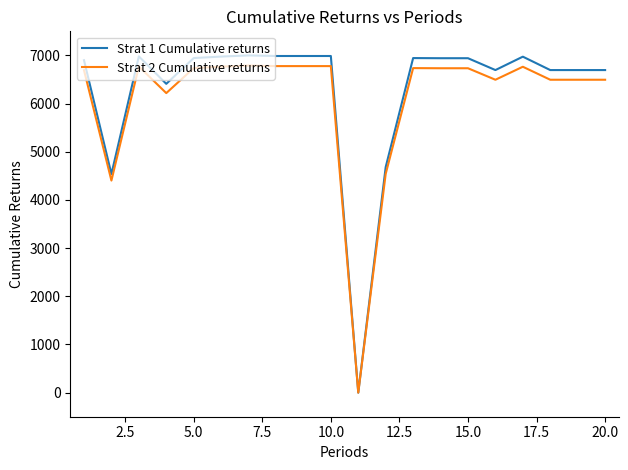

Which series has the largest range (max minus min)?

Strat 1 Cumulative returns